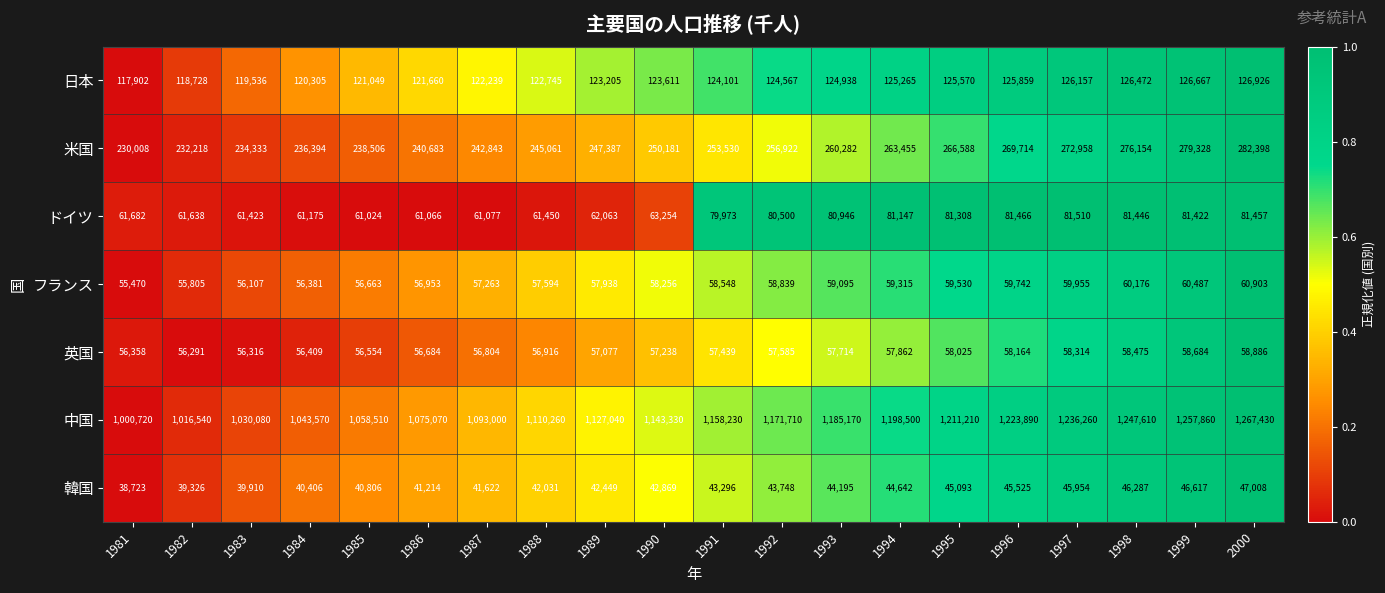

Between 1984 and 2000, which series saw the biggest shift?

中国